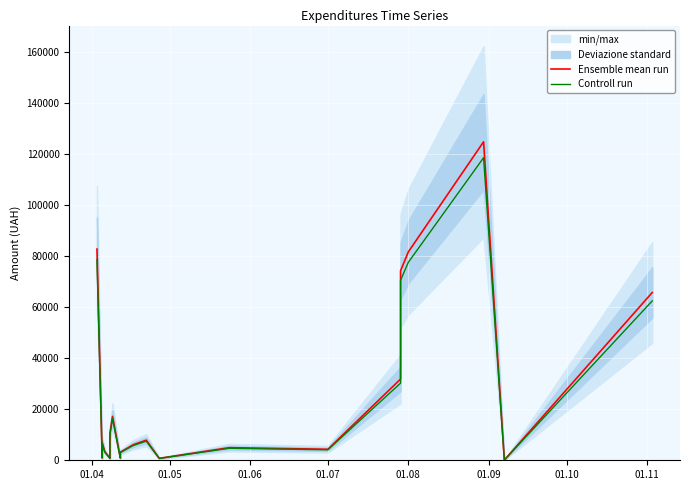

What is the average value of the Controll run series?

19209.2